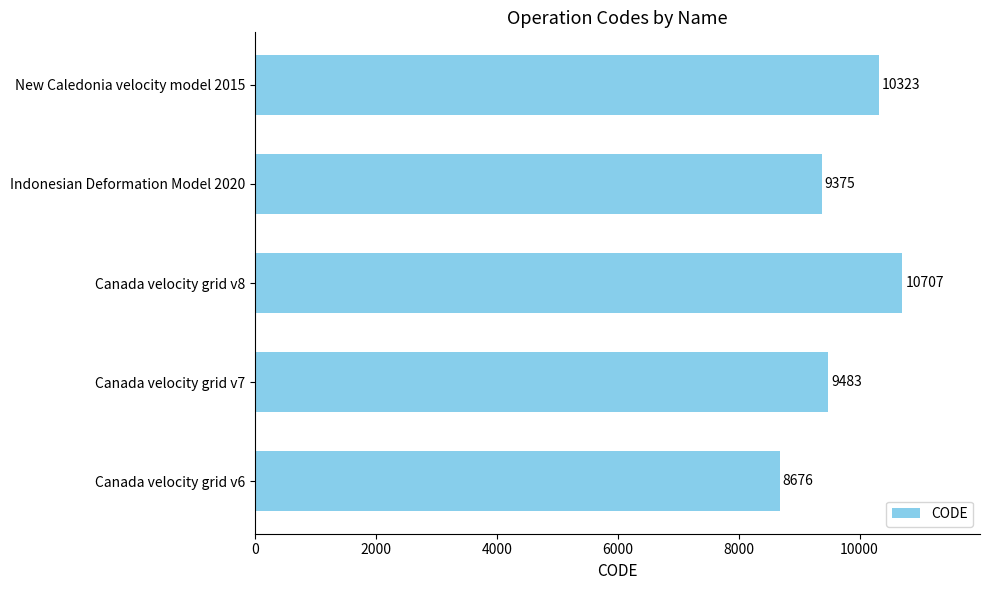

List the labels in order of value, largest first.

Canada velocity grid v8, New Caledonia velocity model 2015, Canada velocity grid v7, Indonesian Deformation Model 2020, Canada velocity grid v6